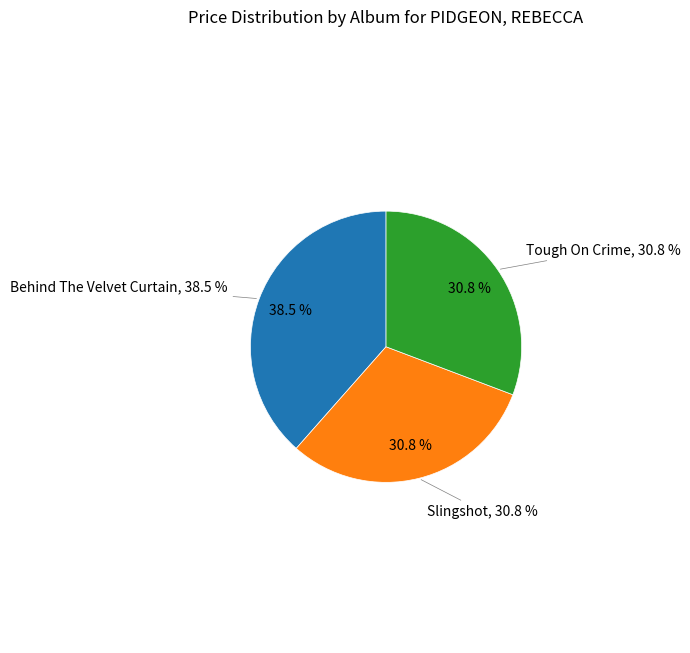

Count the number of slices in the pie.

3